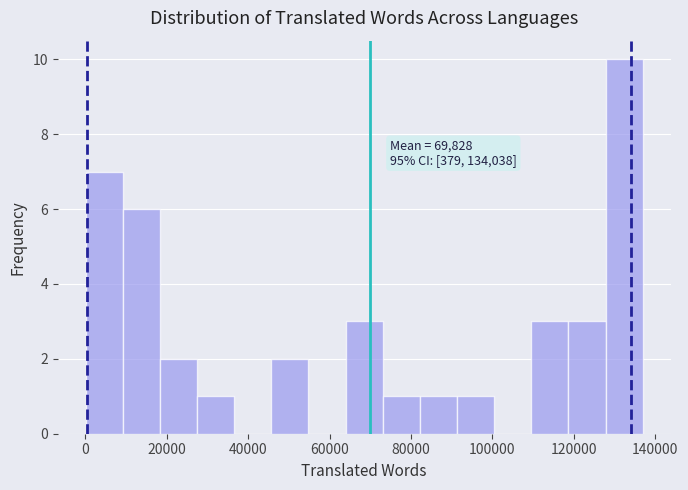

Which range on the x-axis has the tallest bar?

128000 to 136000